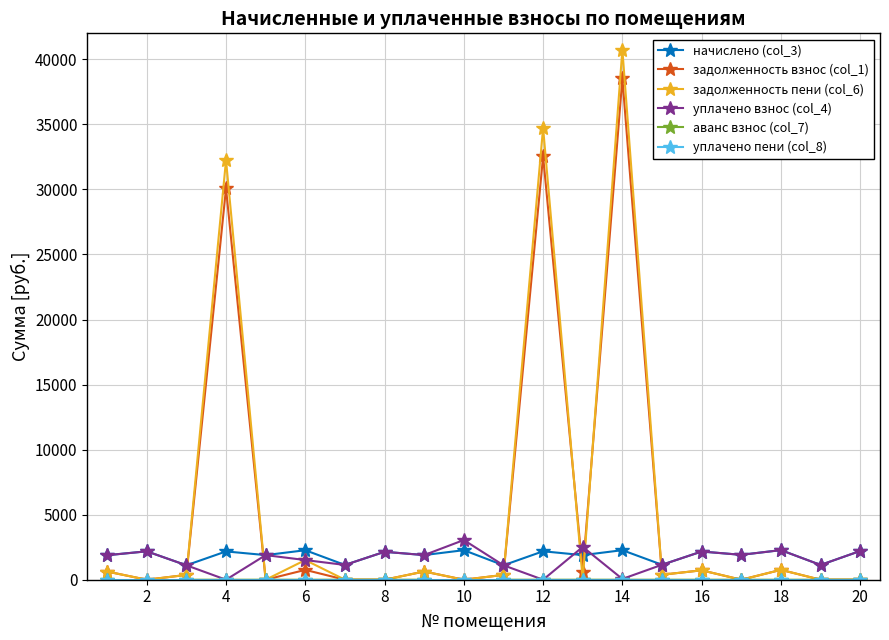

After their last crossing, which series has the higher values: уплачено взнос (col_4) or задолженность взнос (col_1)?

уплачено взнос (col_4)